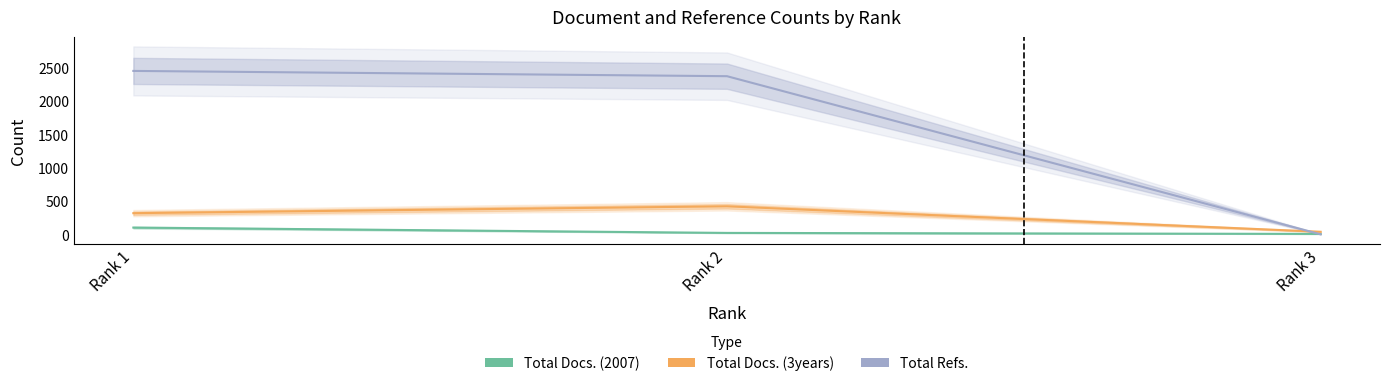

Does the chart have visible grid lines?

No